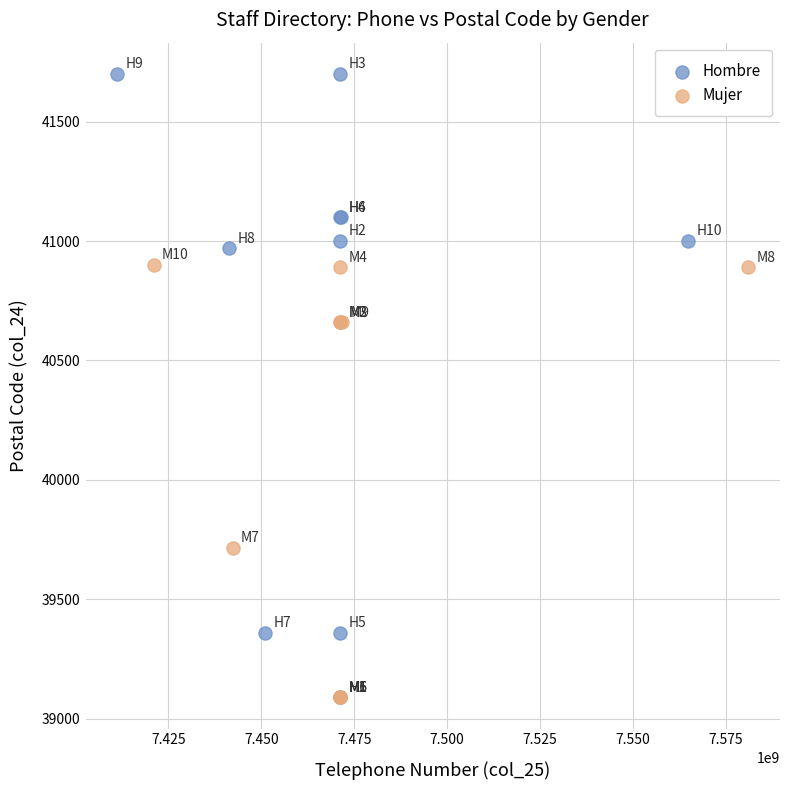

Which series reaches the maximum Y coordinate?

Hombre